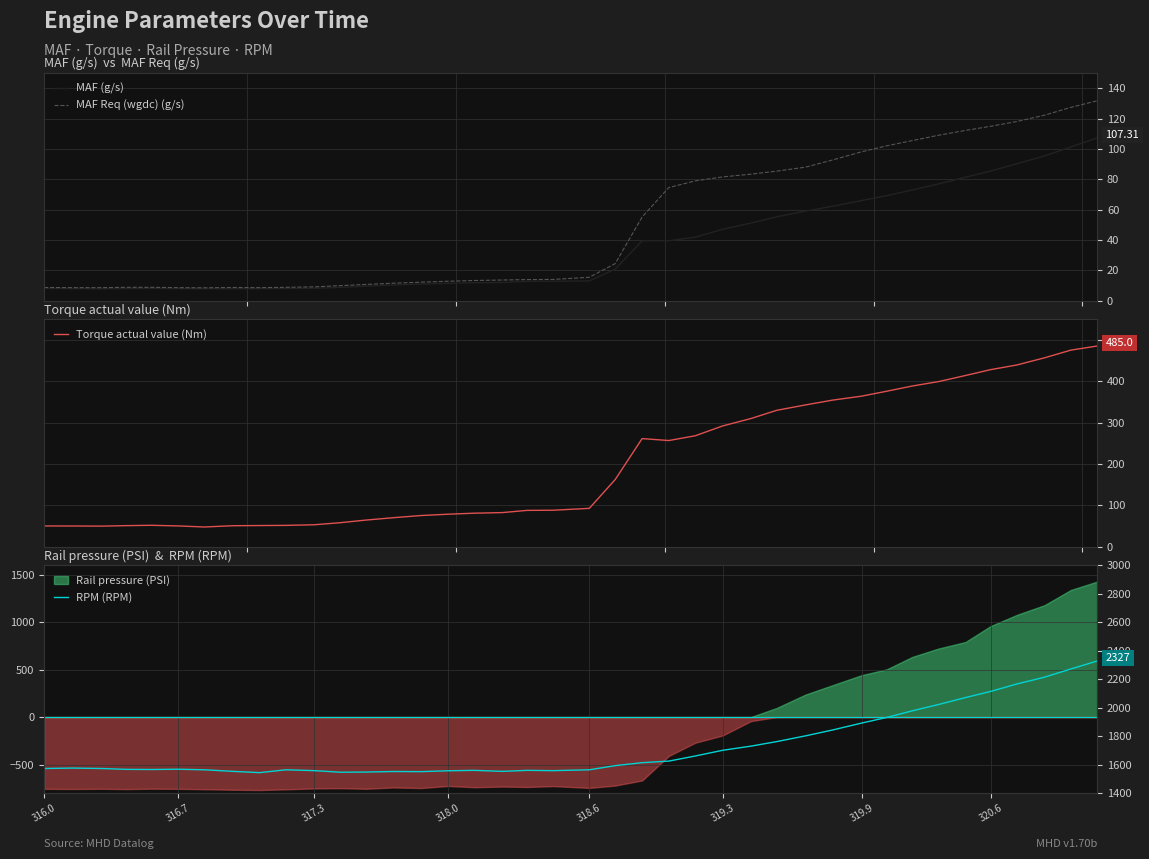

What is the minimum value for Torque actual value (Nm)?

48.1